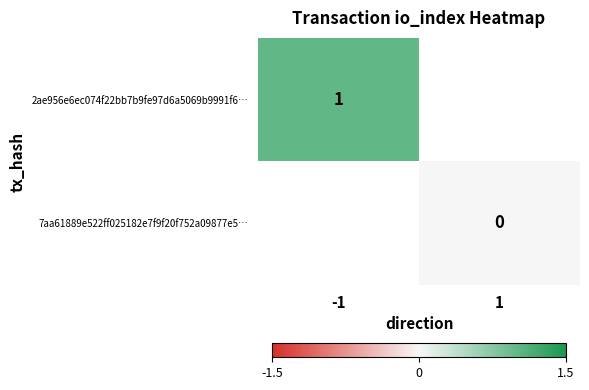

True or false: 2ae956e6ec074f22bb7b9fe97d6a5069b9991f6… has a value of 1 at -1.

True